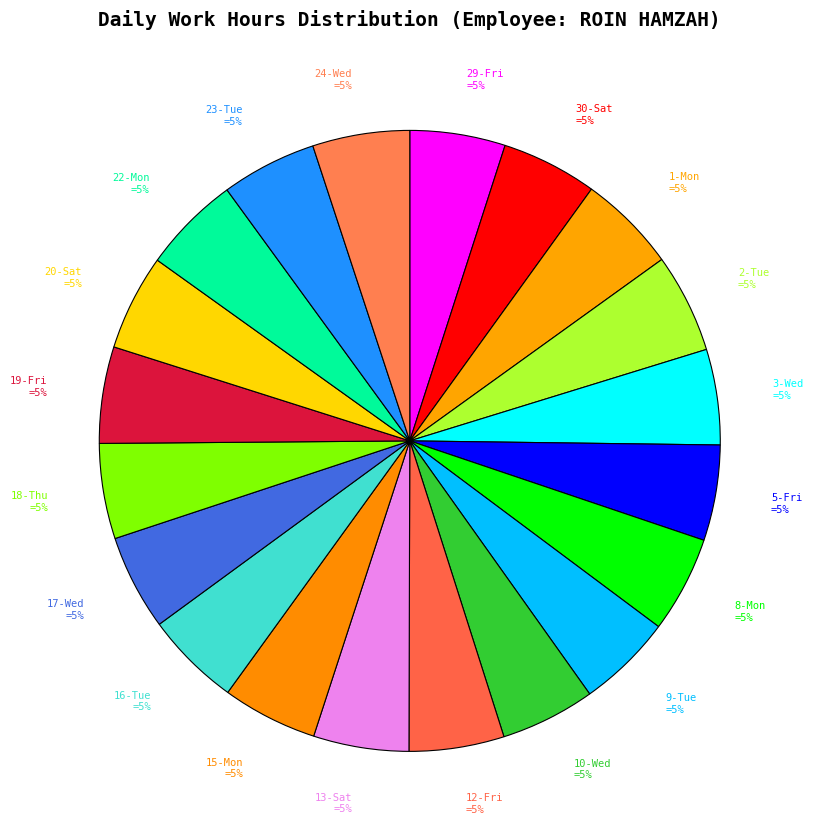

True or false: 12-Fri accounts for 15% of the total.

False